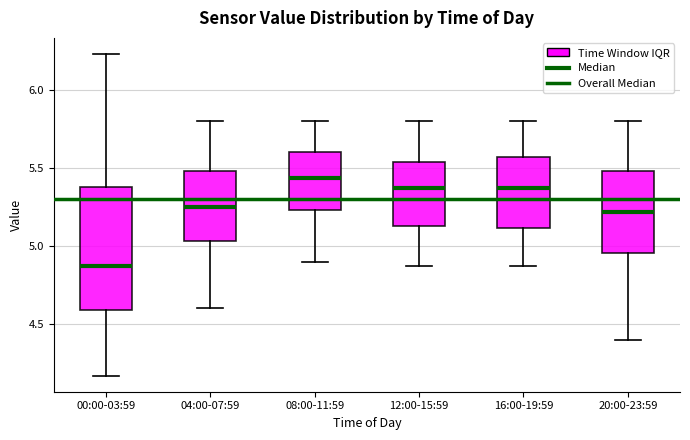

Which box has the highest median line?

08:00-11:59